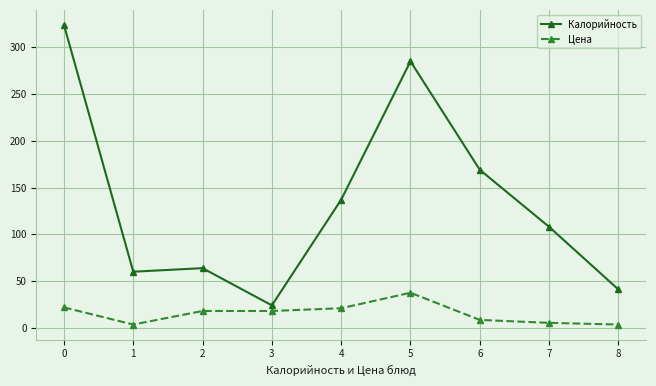

The Калорийность series shows 92.3 at 2. True or false?

False